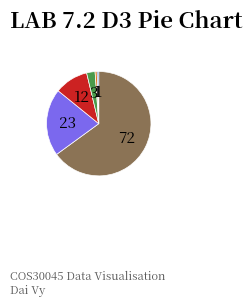

Does any single category account for the majority?

Yes